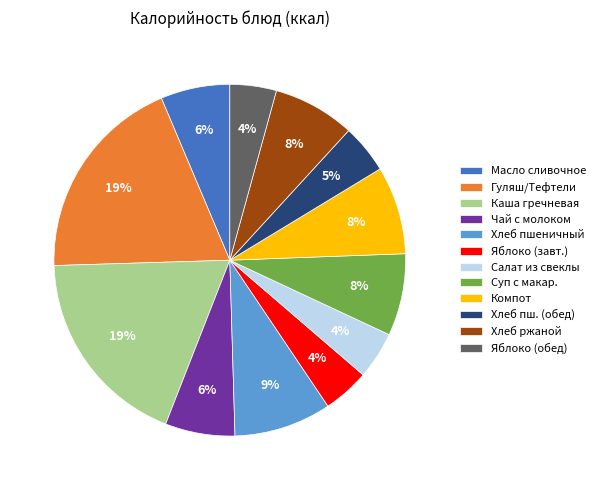

How many segments does this pie chart have?

12